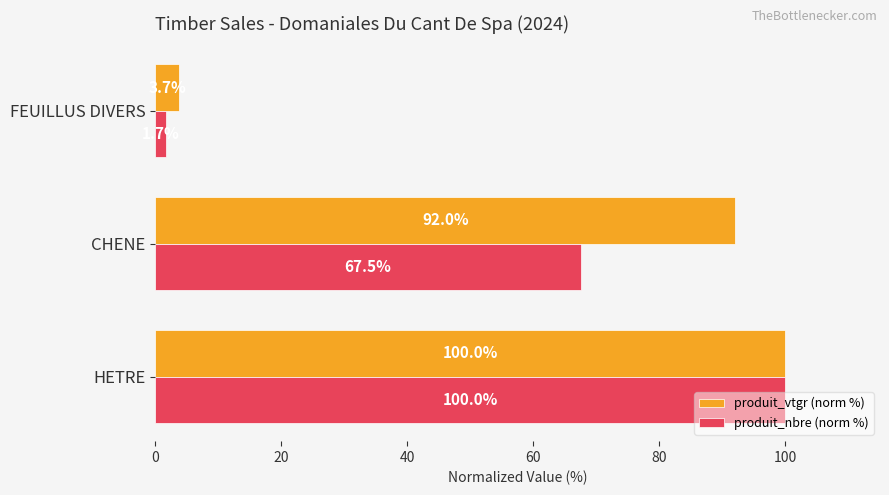

Which series has the widest spread of values?

produit_nbre (norm %)